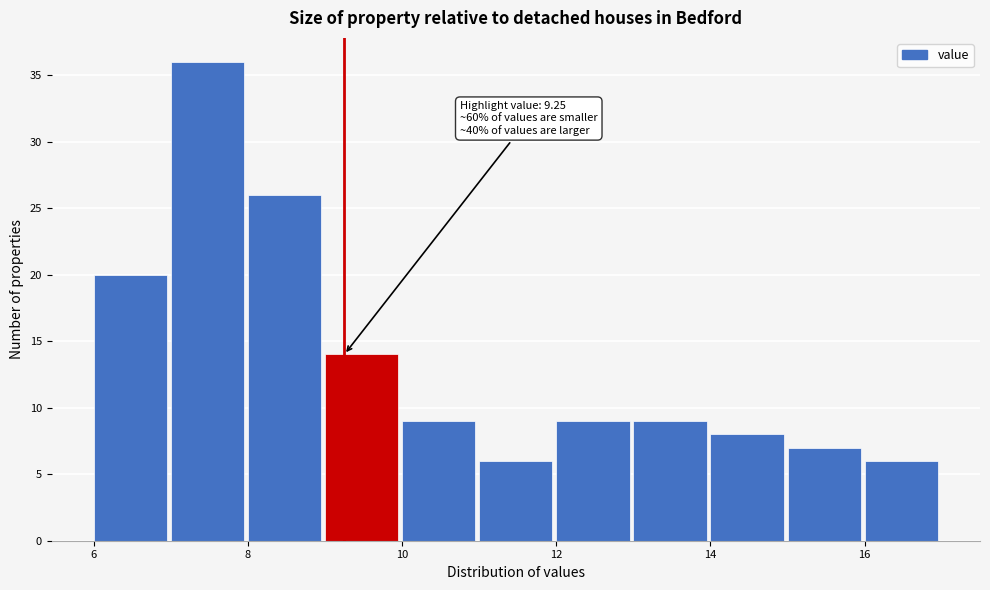

Which range on the x-axis has the tallest bar?

7 to 8